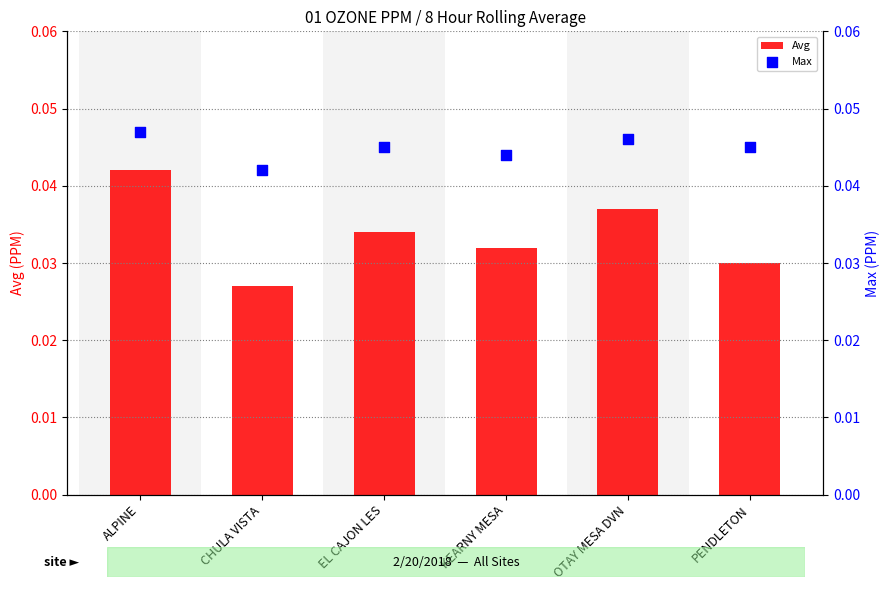

What are all the series names shown in the legend?

Avg, Max